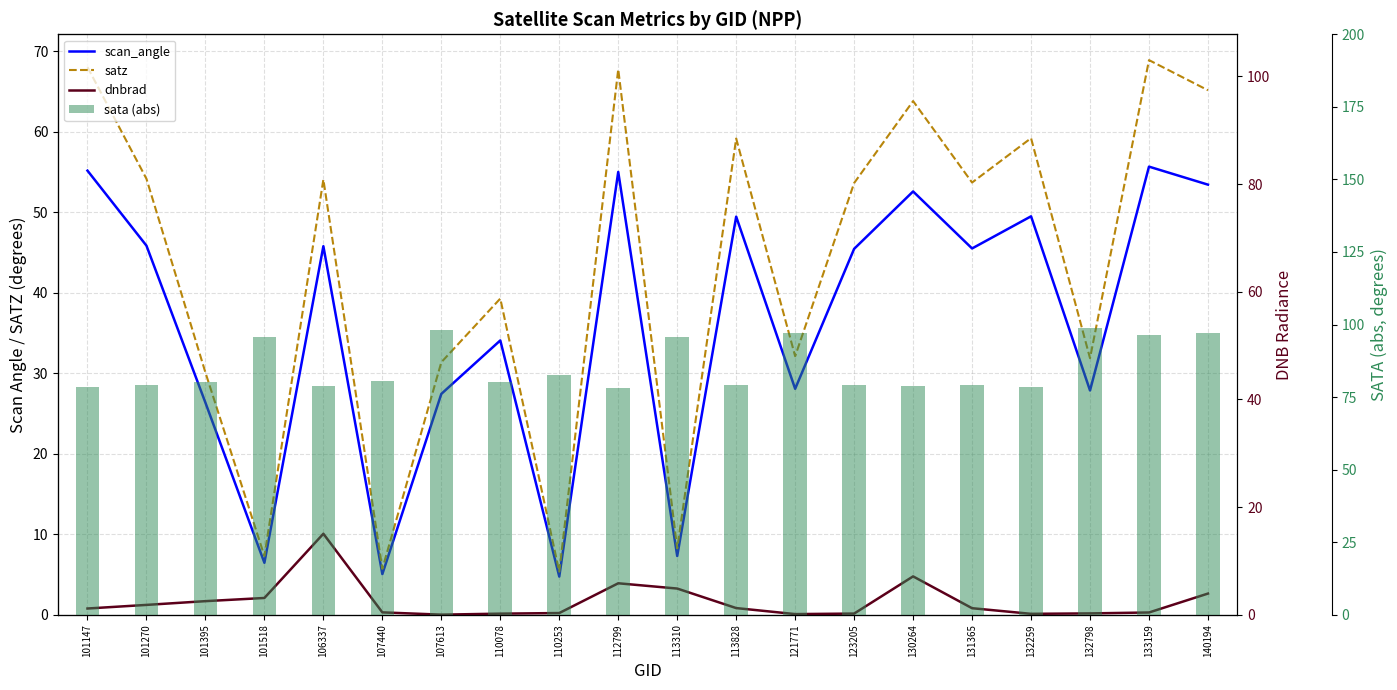

Between 101518 and 101270, which is larger?

101270